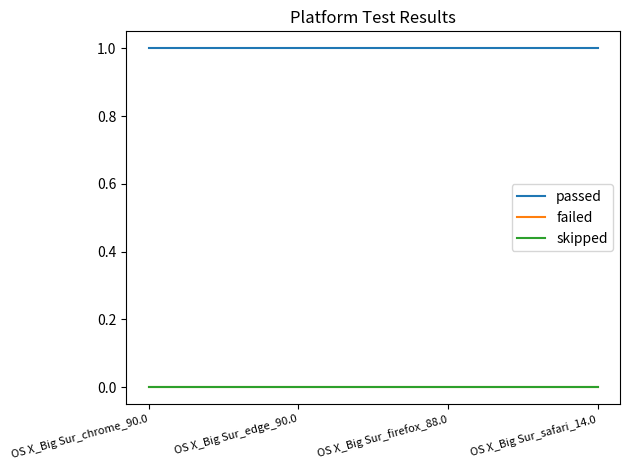

True or false: skipped and passed cross at least once.

False